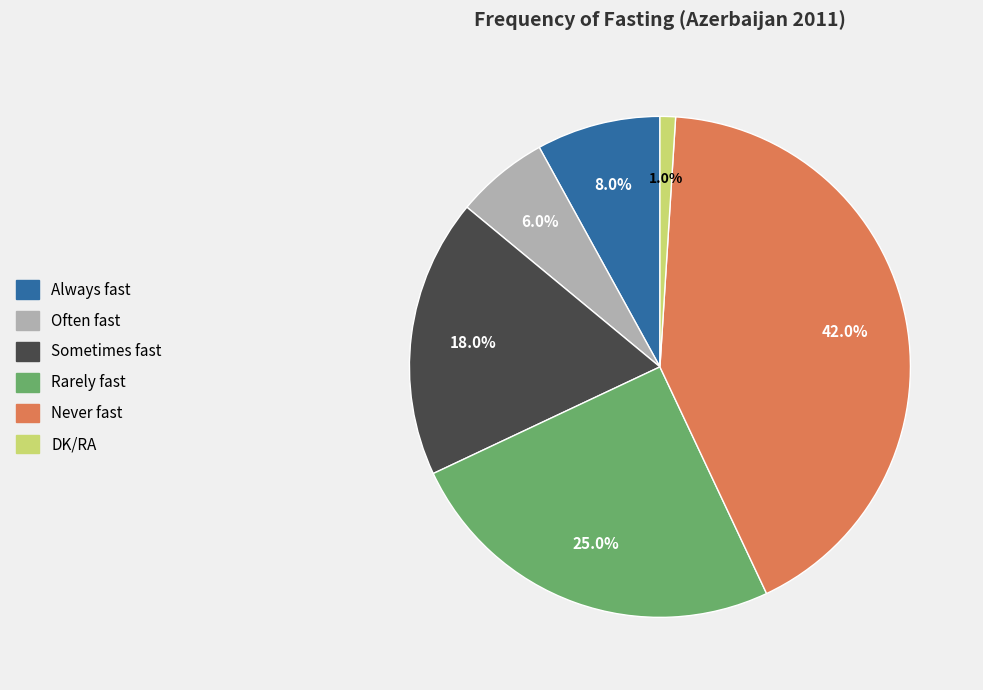

True or false: Always fast accounts for 8% of the total.

True